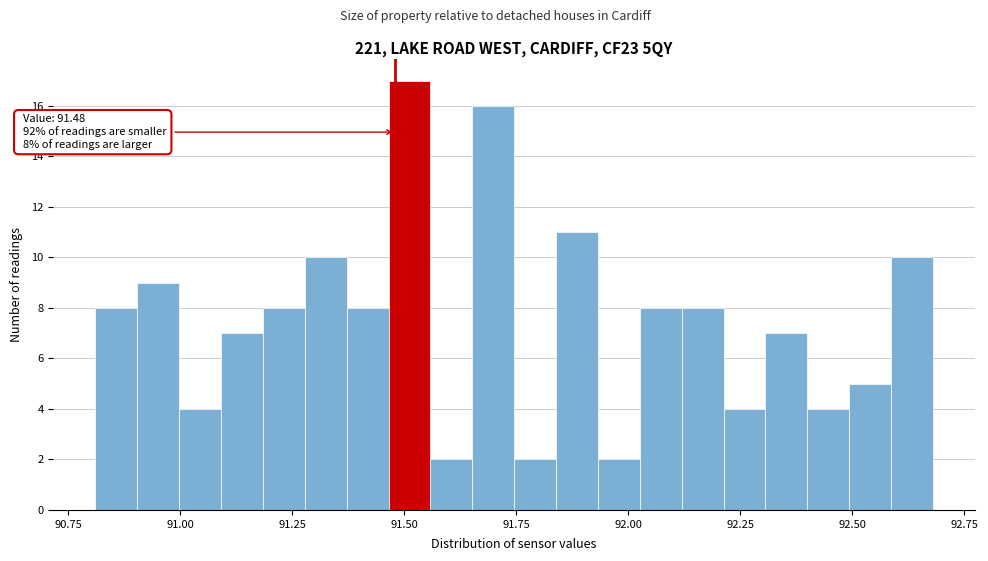

Read against the x-axis, roughly where is the centre of the tallest bar?

91.50